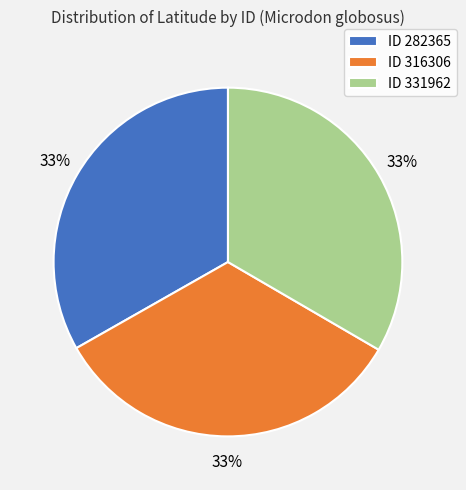

Count the number of slices in the pie.

3